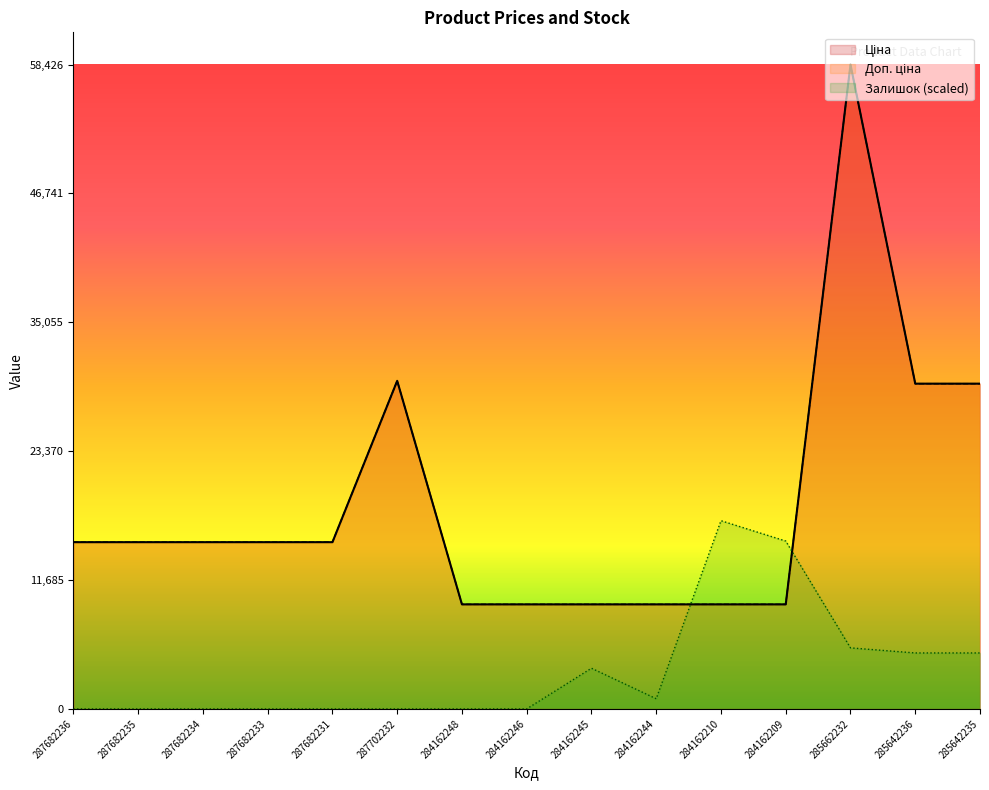

Which series has the widest spread of values?

Ціна